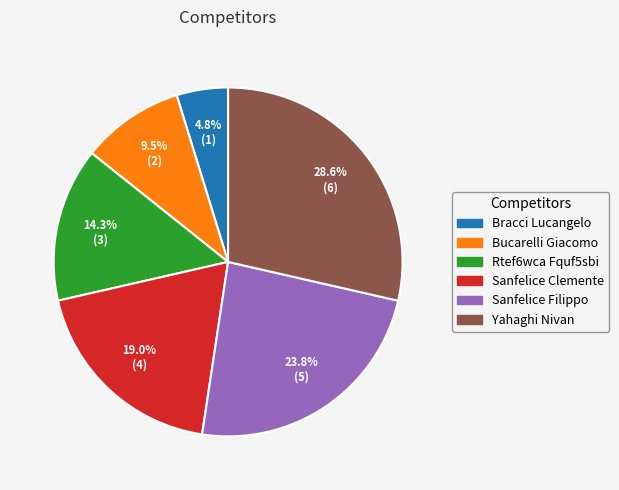

To the nearest percent, what percentage of the pie is Sanfelice Filippo?

24%